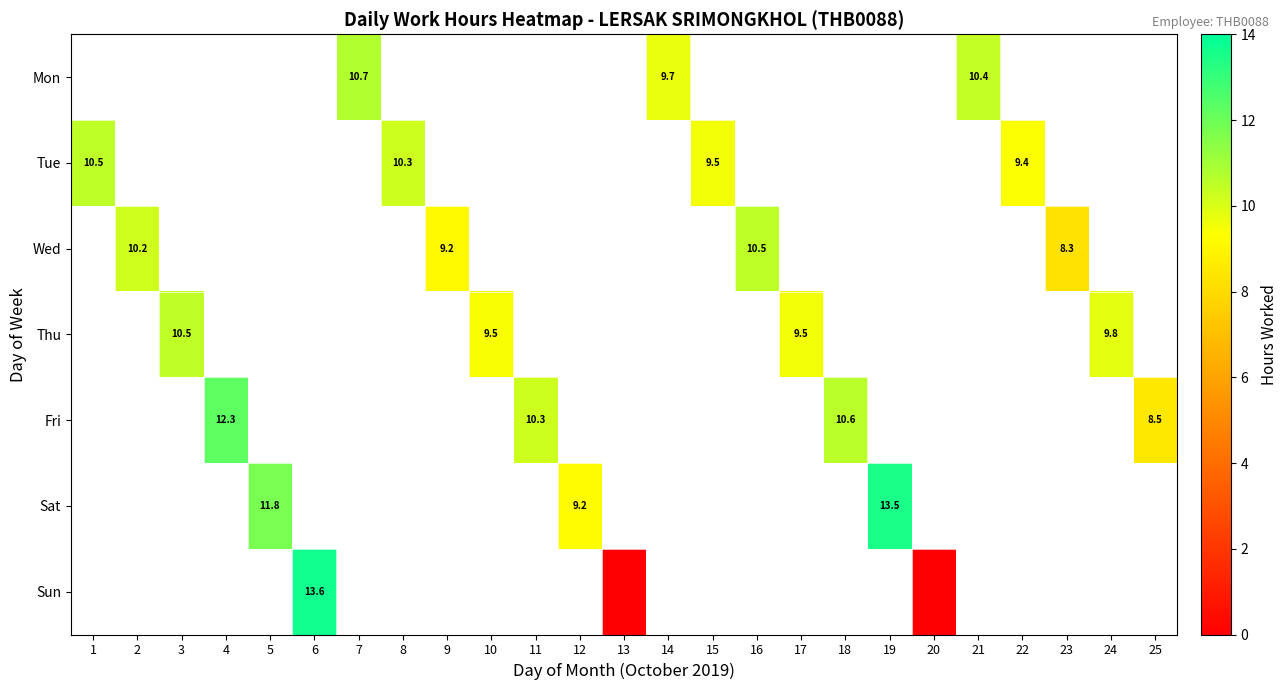

The value of Sat at 12 is 13.8. True or false?

False